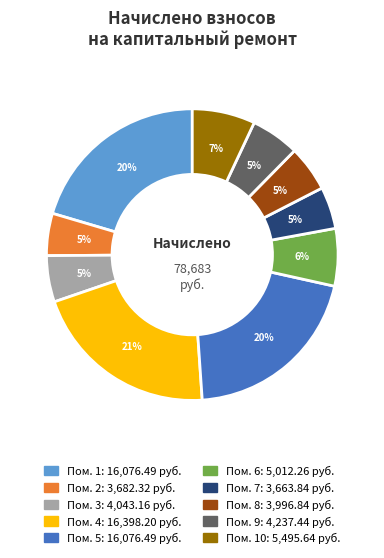

How many slices are in this pie chart?

10